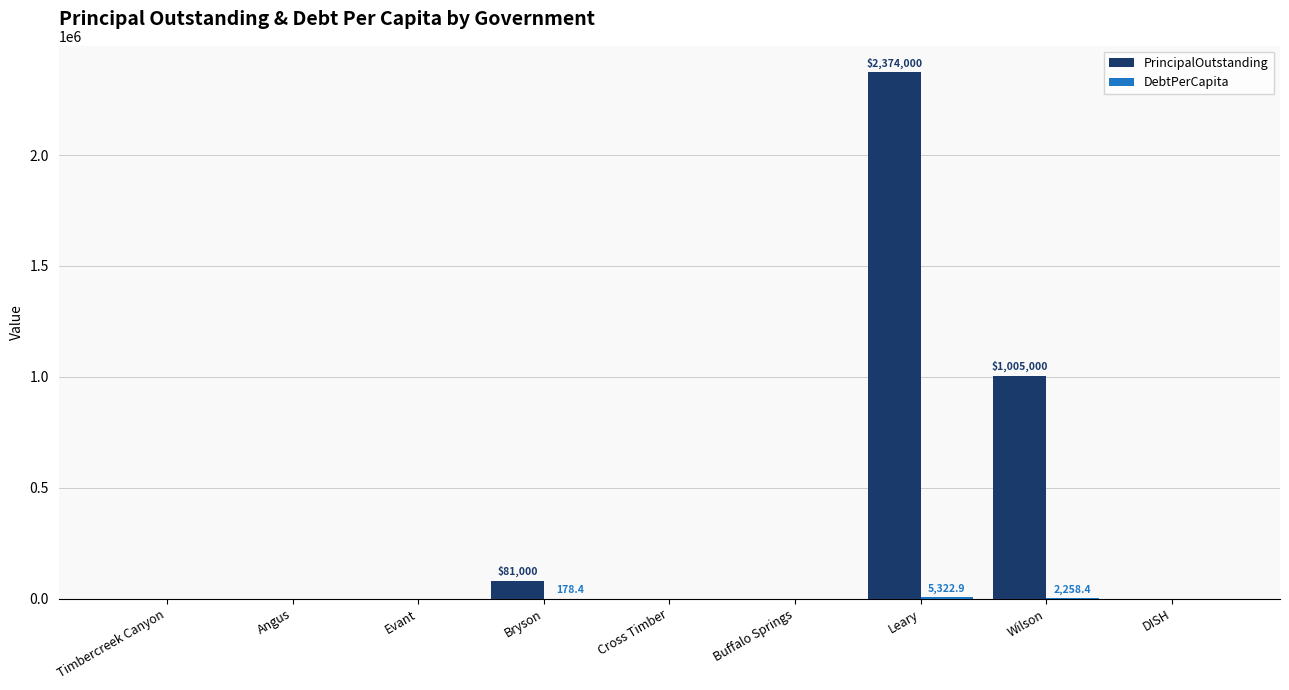

What is the greatest value displayed?

2374000.0